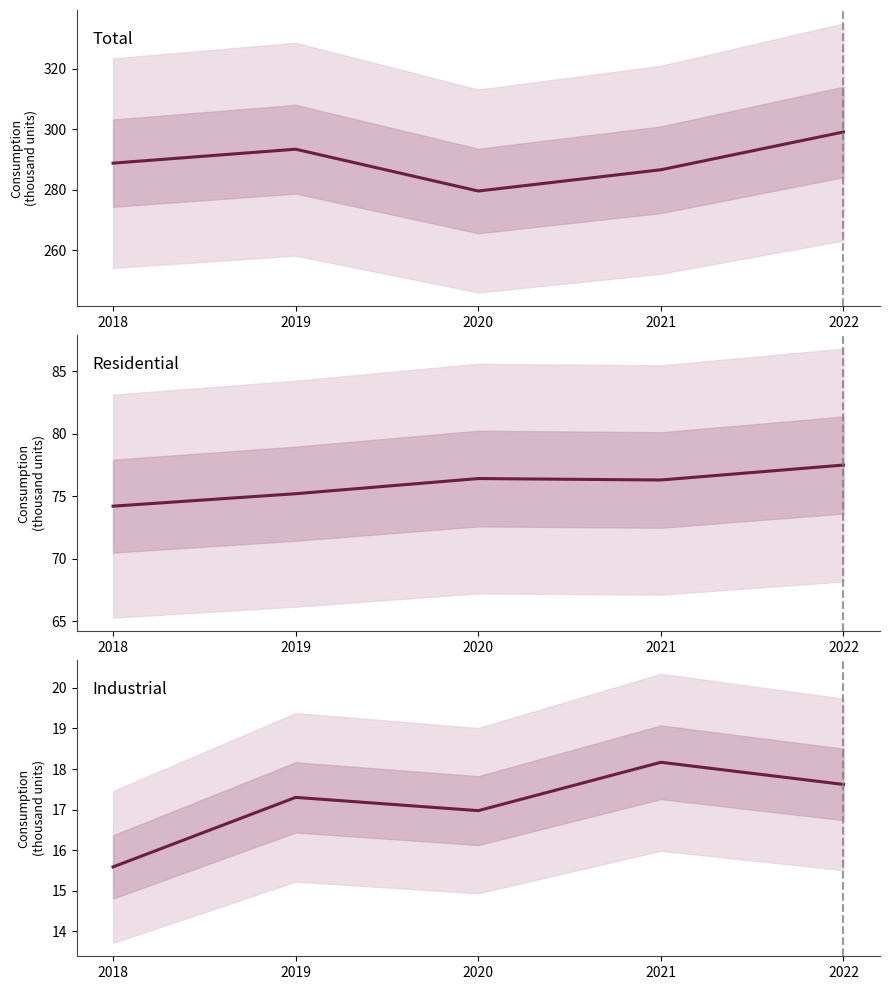

Rank the series at 2022 from highest to lowest value.

Total, Residential, Industrial